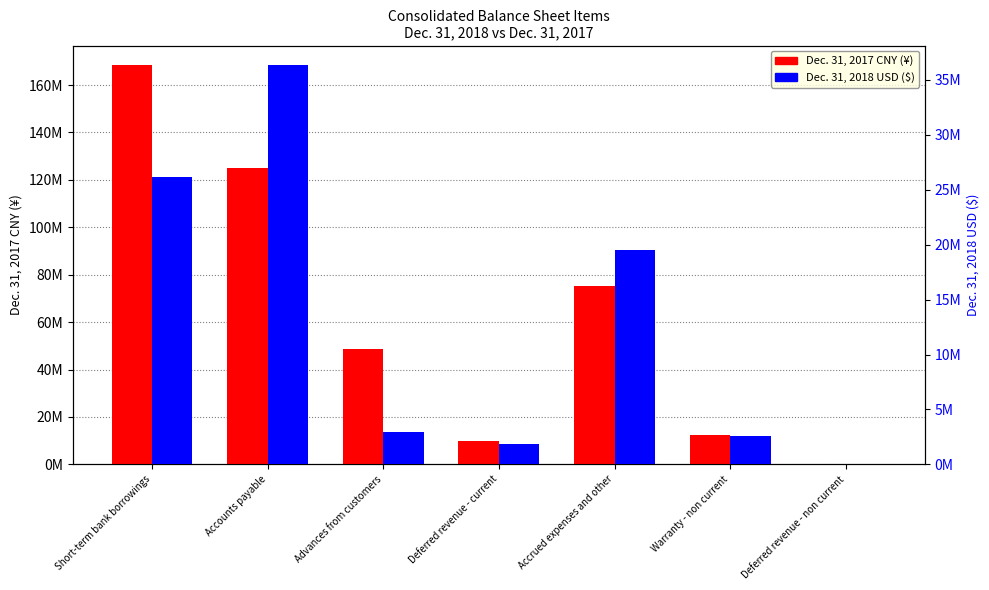

At how many categories does at least one series exceed 69578181?

3